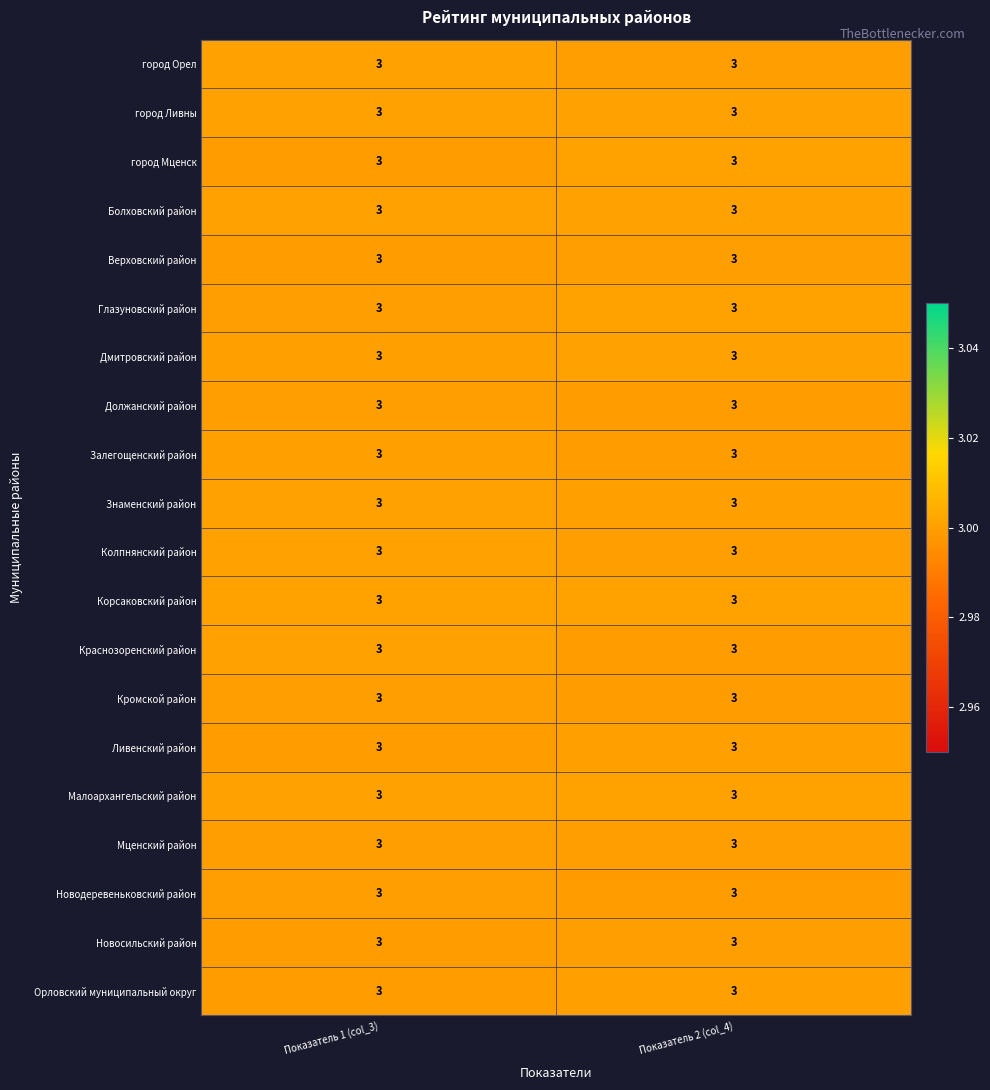

Reading left to right, what are all the values shown in this chart?

город Орел: Показатель 1 (col_3)=3.0	Показатель 2 (col_4)=3.0
город Ливны: Показатель 1 (col_3)=3.0	Показатель 2 (col_4)=3.0
город Мценск: Показатель 1 (col_3)=3.0	Показатель 2 (col_4)=3.0
Болховский район: Показатель 1 (col_3)=3.0	Показатель 2 (col_4)=3.0
Верховский район: Показатель 1 (col_3)=3.0	Показатель 2 (col_4)=3.0
Глазуновский район: Показатель 1 (col_3)=3.0	Показатель 2 (col_4)=3.0
Дмитровский район: Показатель 1 (col_3)=3.0	Показатель 2 (col_4)=3.0
Должанский район: Показатель 1 (col_3)=3.0	Показатель 2 (col_4)=3.0
Залегощенский район: Показатель 1 (col_3)=3.0	Показатель 2 (col_4)=3.0
Знаменский район: Показатель 1 (col_3)=3.0	Показатель 2 (col_4)=3.0
Колпнянский район: Показатель 1 (col_3)=3.0	Показатель 2 (col_4)=3.0
Корсаковский район: Показатель 1 (col_3)=3.0	Показатель 2 (col_4)=3.0
Краснозоренский район: Показатель 1 (col_3)=3.0	Показатель 2 (col_4)=3.0
Кромской район: Показатель 1 (col_3)=3.0	Показатель 2 (col_4)=3.0
Ливенский район: Показатель 1 (col_3)=3.0	Показатель 2 (col_4)=3.0
Малоархангельский район: Показатель 1 (col_3)=3.0	Показатель 2 (col_4)=3.0
Мценский район: Показатель 1 (col_3)=3.0	Показатель 2 (col_4)=3.0
Новодеревеньковский район: Показатель 1 (col_3)=3.0	Показатель 2 (col_4)=3.0
Новосильский район: Показатель 1 (col_3)=3.0	Показатель 2 (col_4)=3.0
Орловский муниципальный округ: Показатель 1 (col_3)=3.0	Показатель 2 (col_4)=3.0